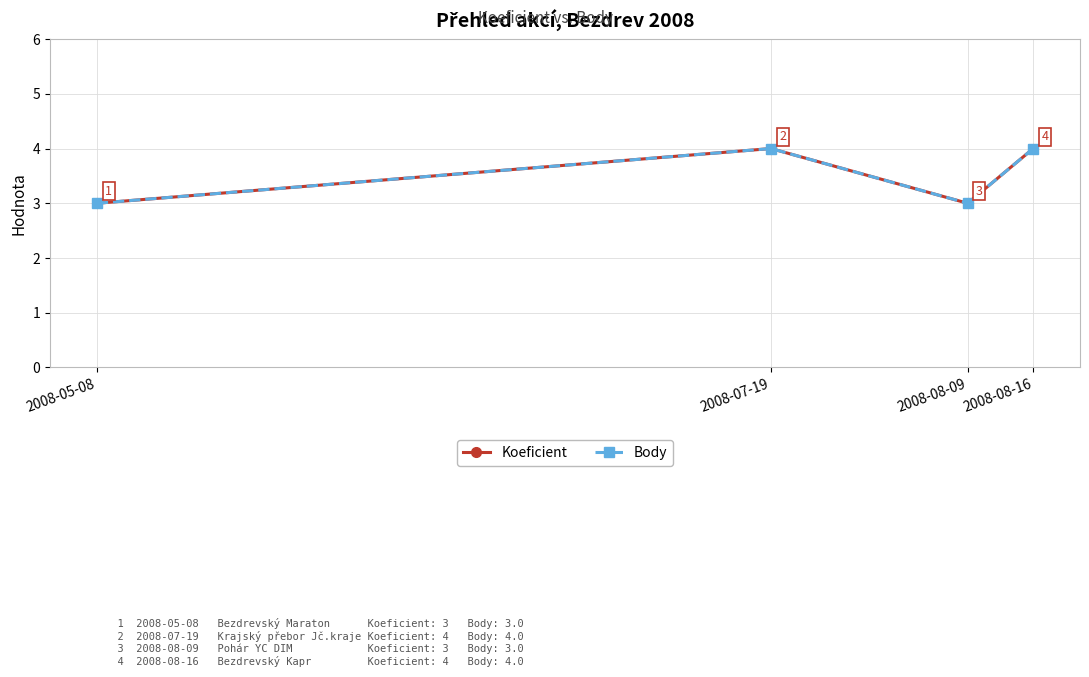

What position from the right is 2008-08-09?

2